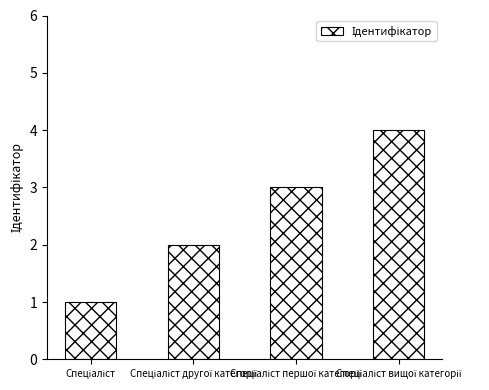

Count the number of data series in this chart.

1